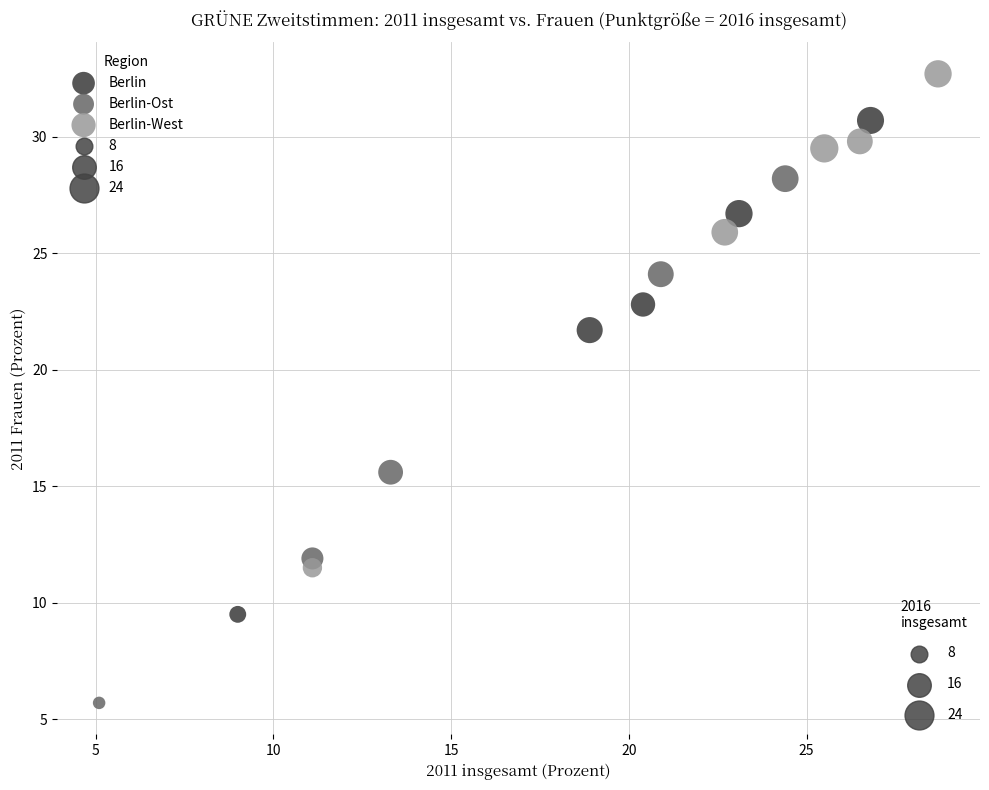

Which series has the widest spread of Y values?

Berlin-Ost